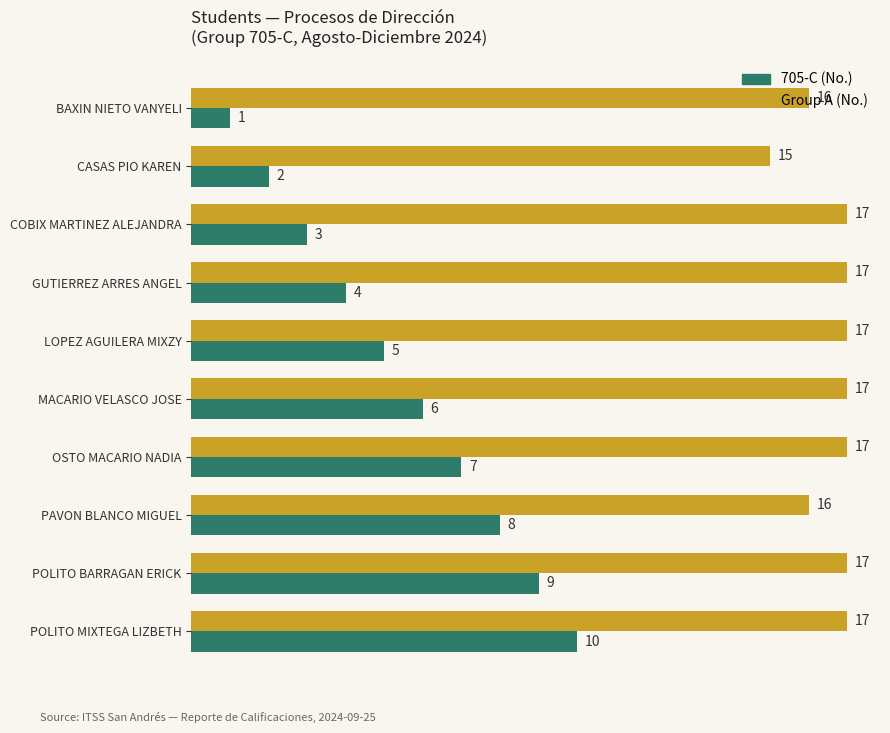

Which series has the widest spread of values?

705-C (No.)